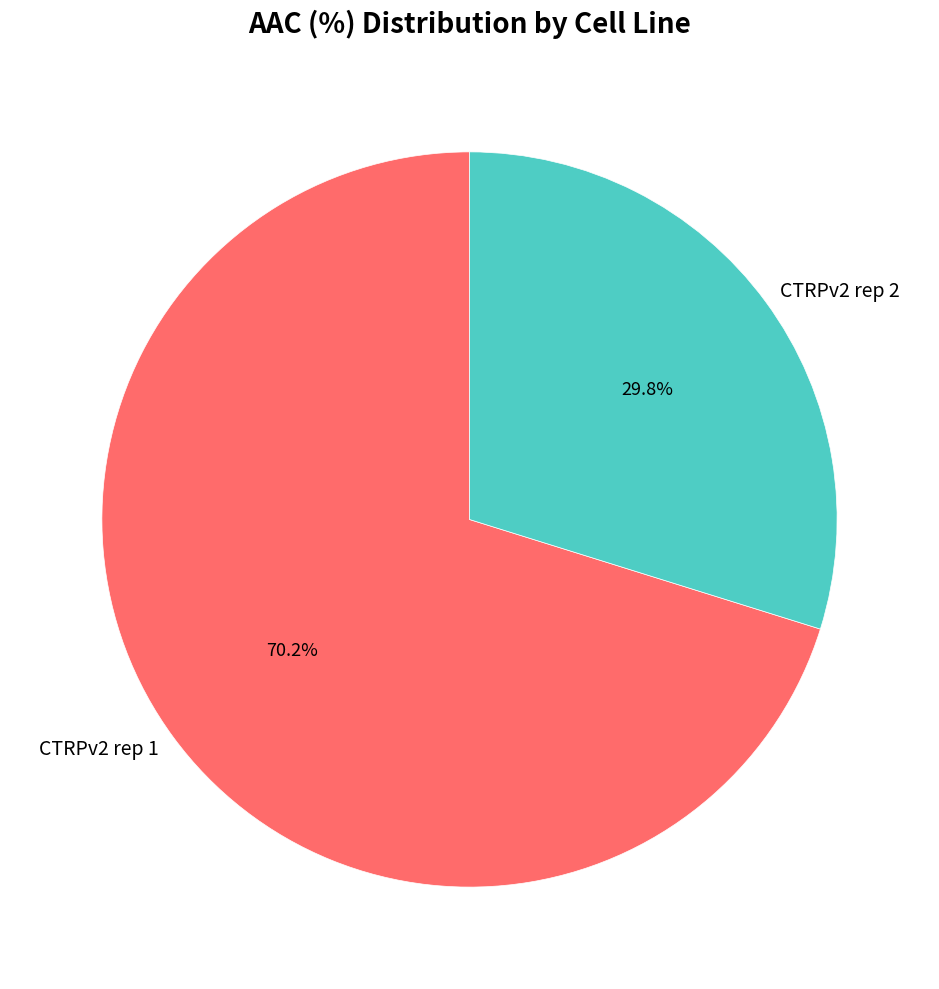

Rank the categories by value from lowest to highest.

CTRPv2 rep 2, CTRPv2 rep 1